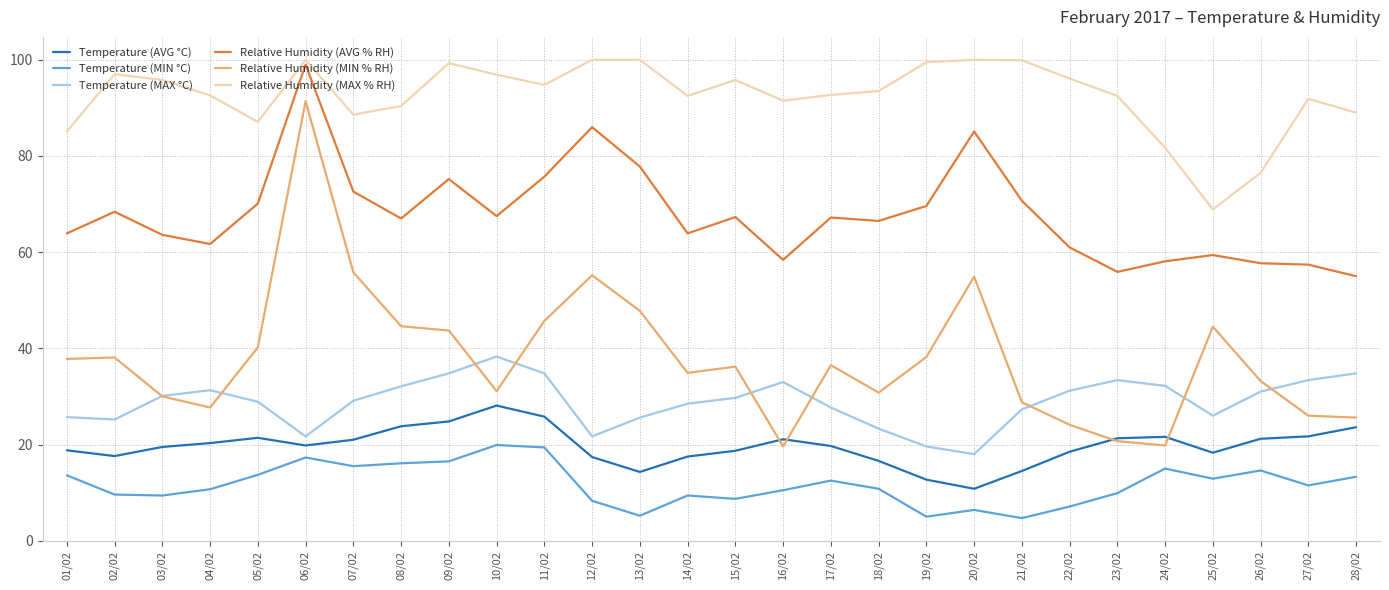

What is the average value of the Relative Humidity (MIN % RH) series?

38.0